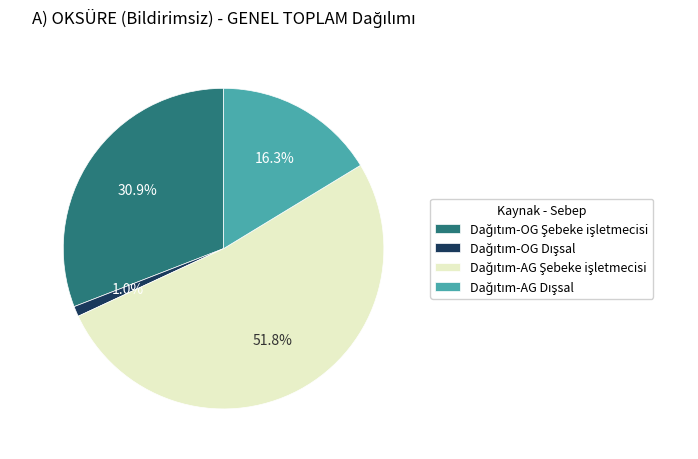

How many slices are in this pie chart?

4